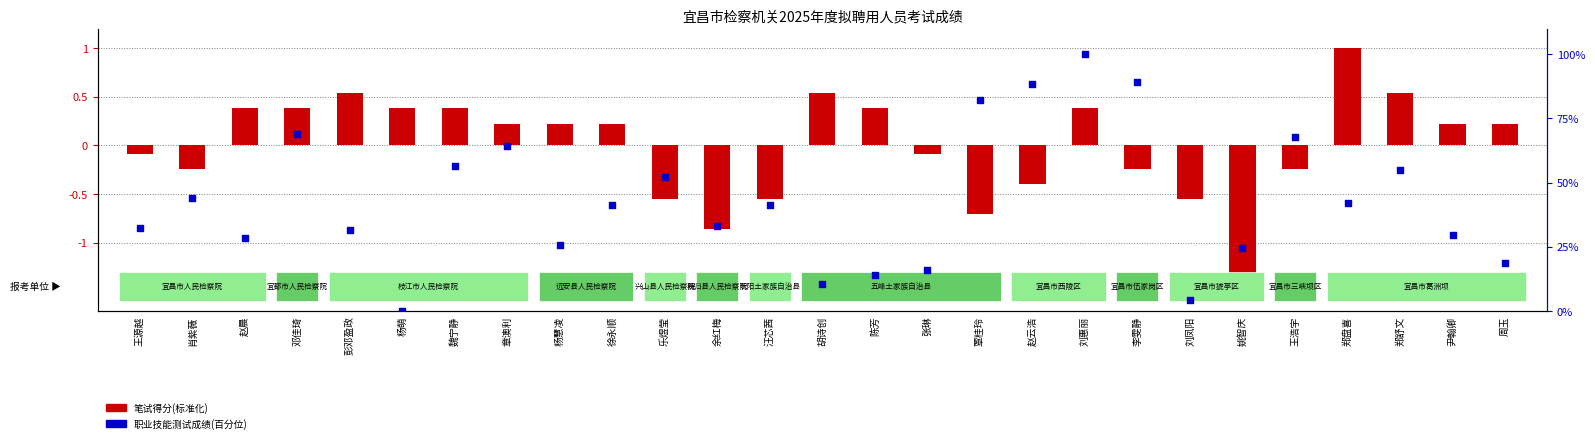

What is the change in value from 覃桂玲 to 姚智庆?

-57.7